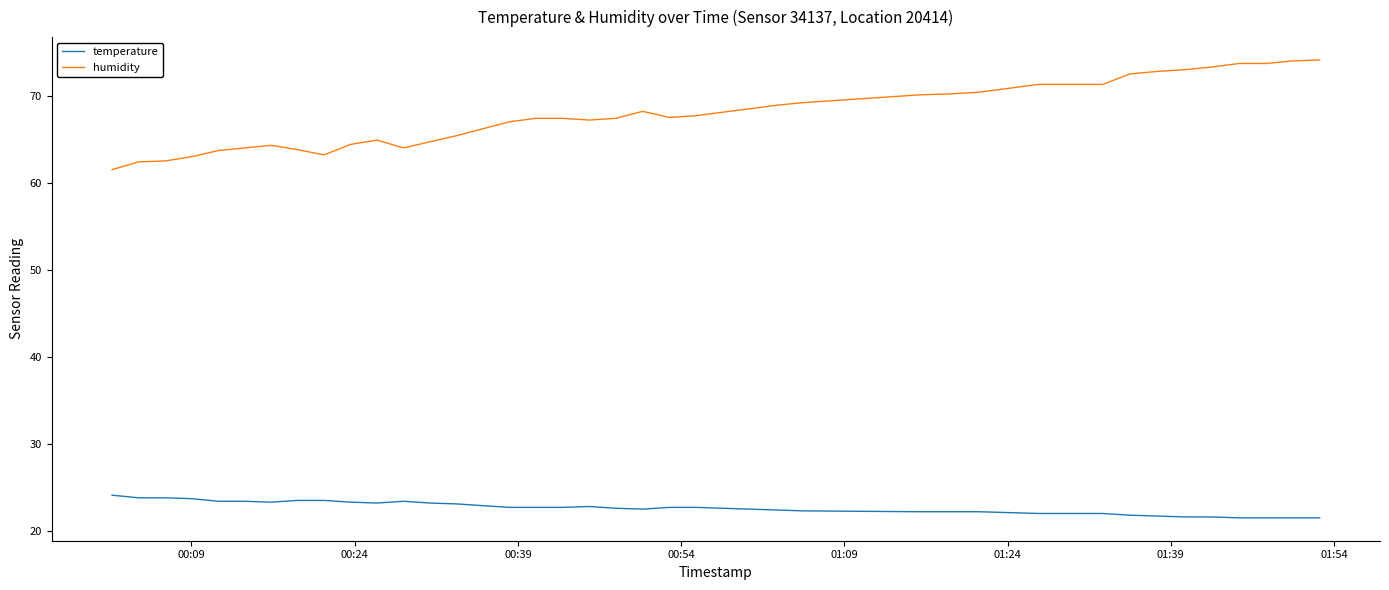

True or false: temperature and humidity intersect in this chart.

False